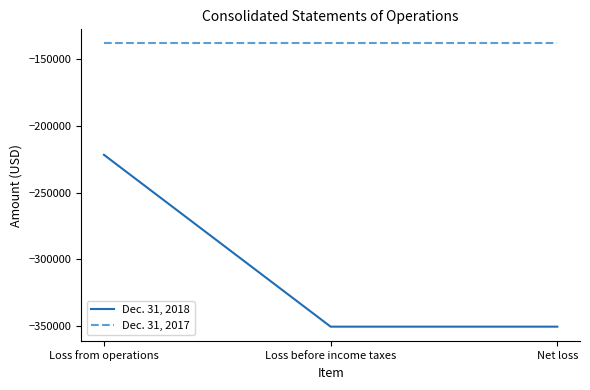

Reading left to right, extract all data points from this chart.

Dec. 31, 2018: Loss from operations=-221687	Loss before income taxes=-350757	Net loss=-350757
Dec. 31, 2017: Loss from operations=-138078	Loss before income taxes=-138078	Net loss=-138078